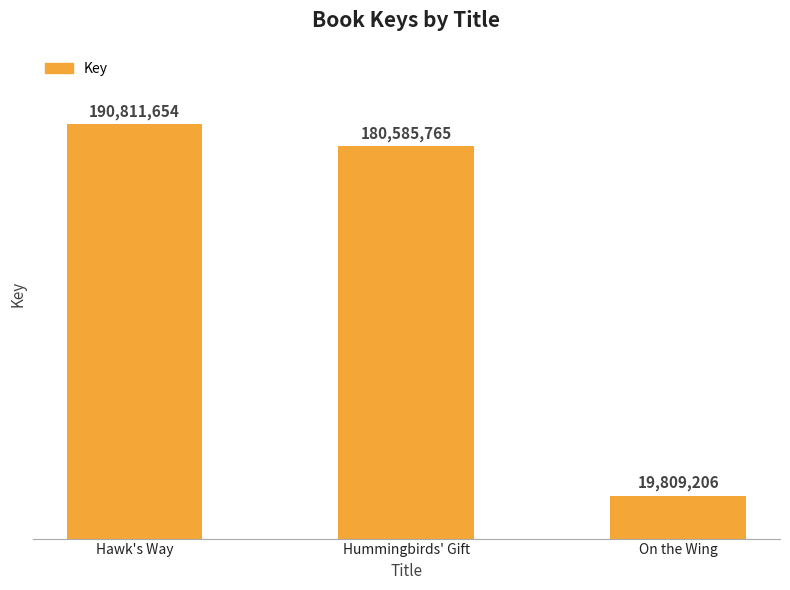

Are the bars grouped side by side (vs. stacked)?

No